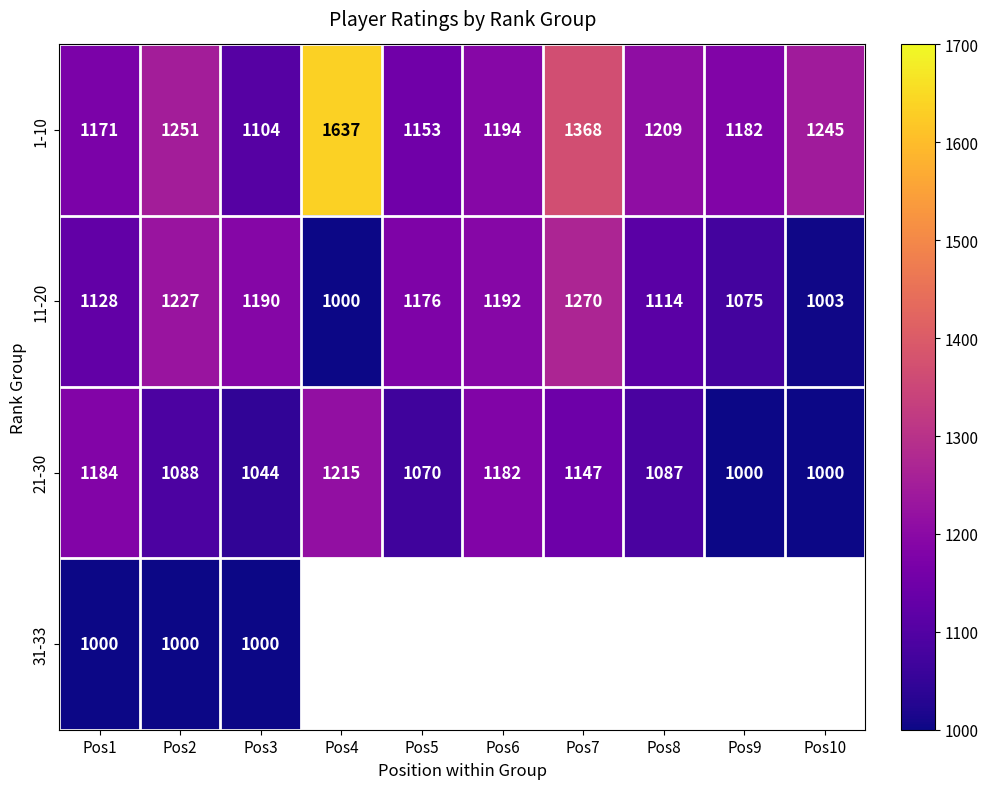

Is it true that 1-10 equals 1989.2 at Pos8?

False